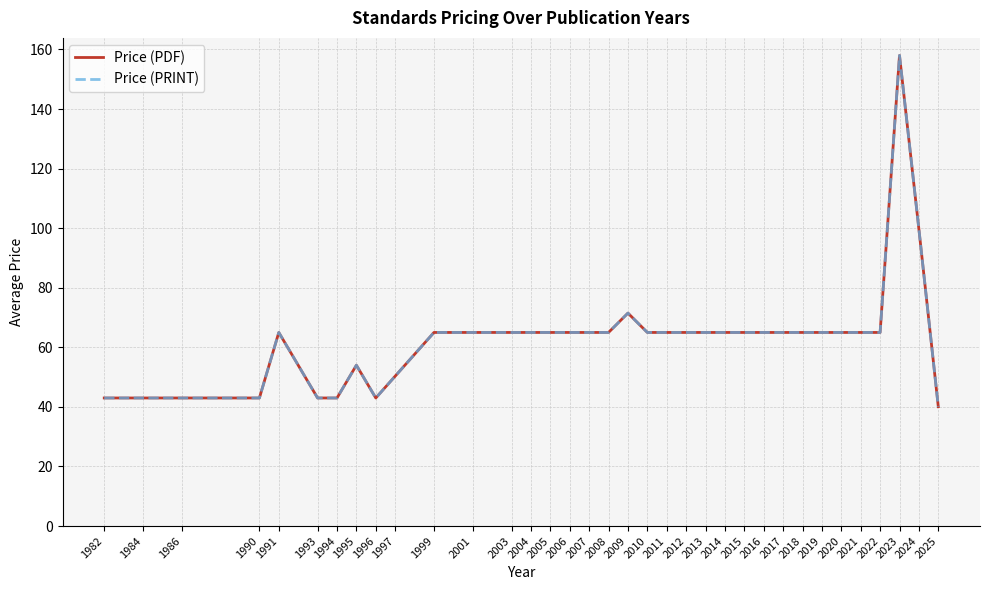

At which category does Price (PRINT) reach its first local valley?

1996